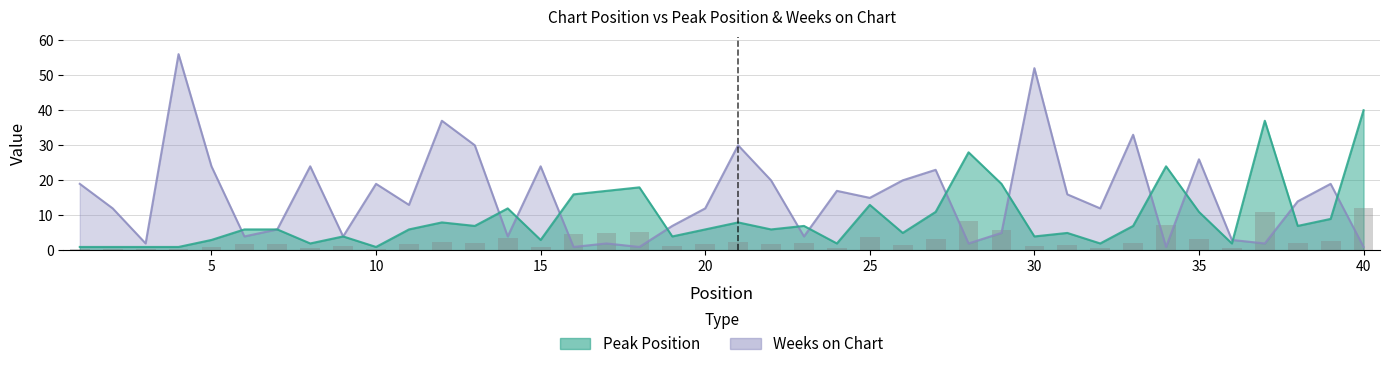

Is the value of Peak Position at 6 greater than the value of Weeks on Chart at 21?

No